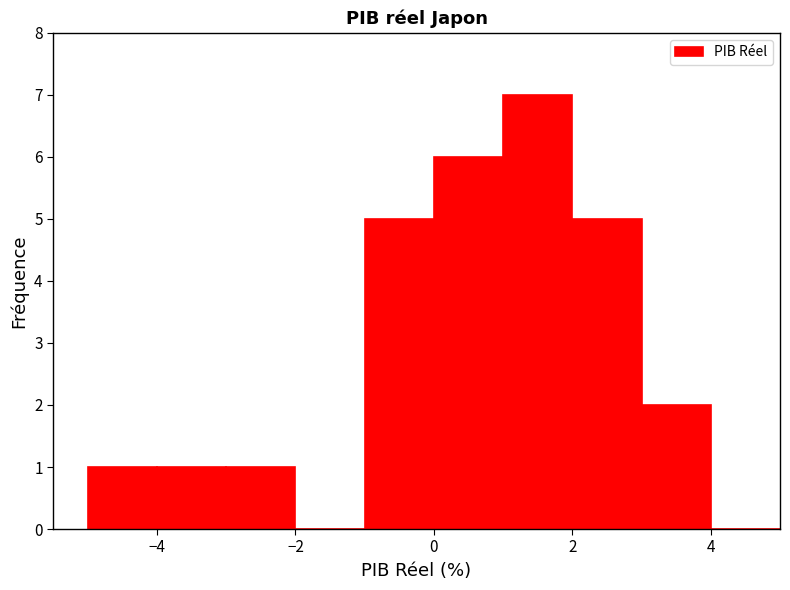

How tall is the bar that spans -1 to 0 on the x-axis? The values are not printed on the chart, so give them approximately, as read against the axis.

5